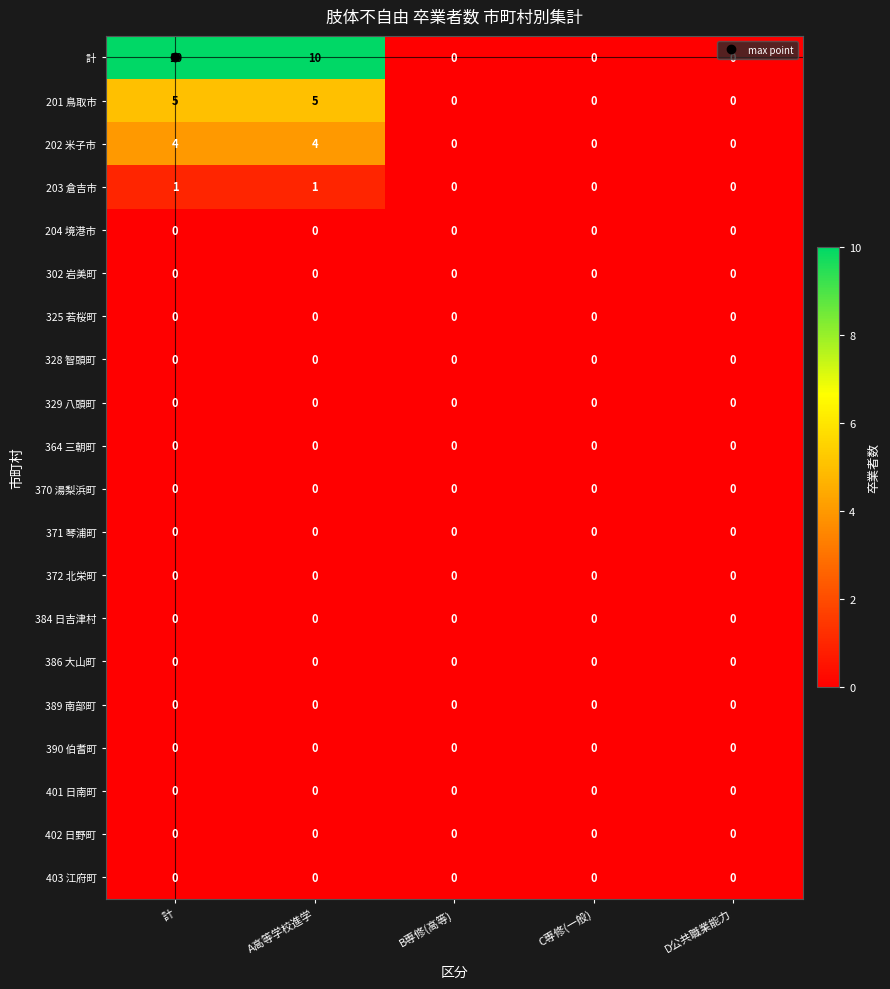

How many distinct data groups are displayed?

20